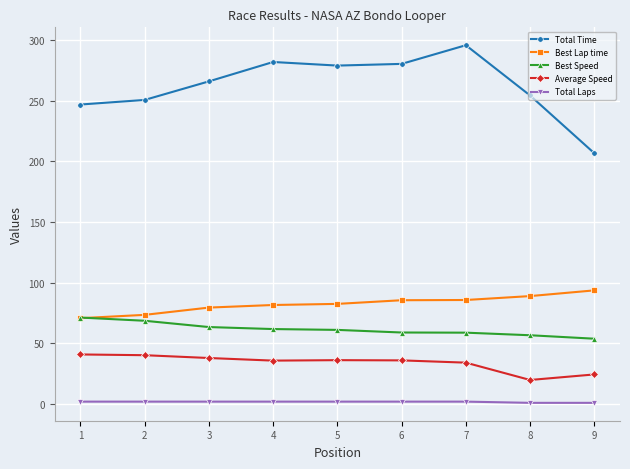

Is the value of Total Time at 8 greater than the value of Total Laps at 3?

Yes